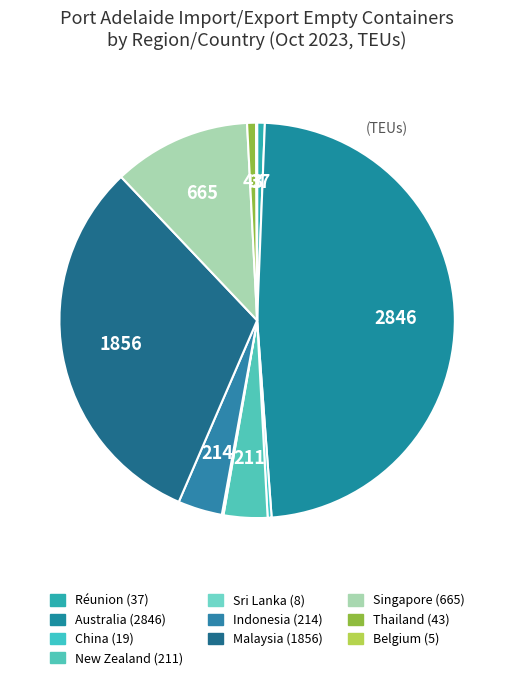

Which category has the biggest portion of the pie?

Australia